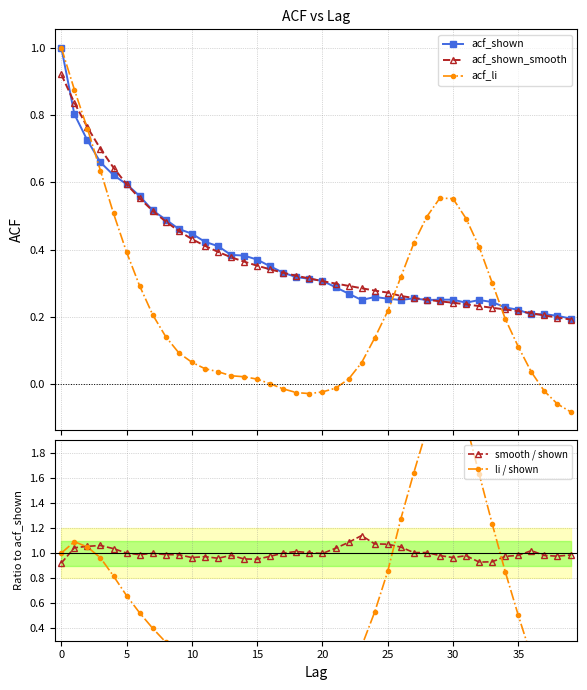

The acf_shown series shows 0.6 at 15. True or false?

False